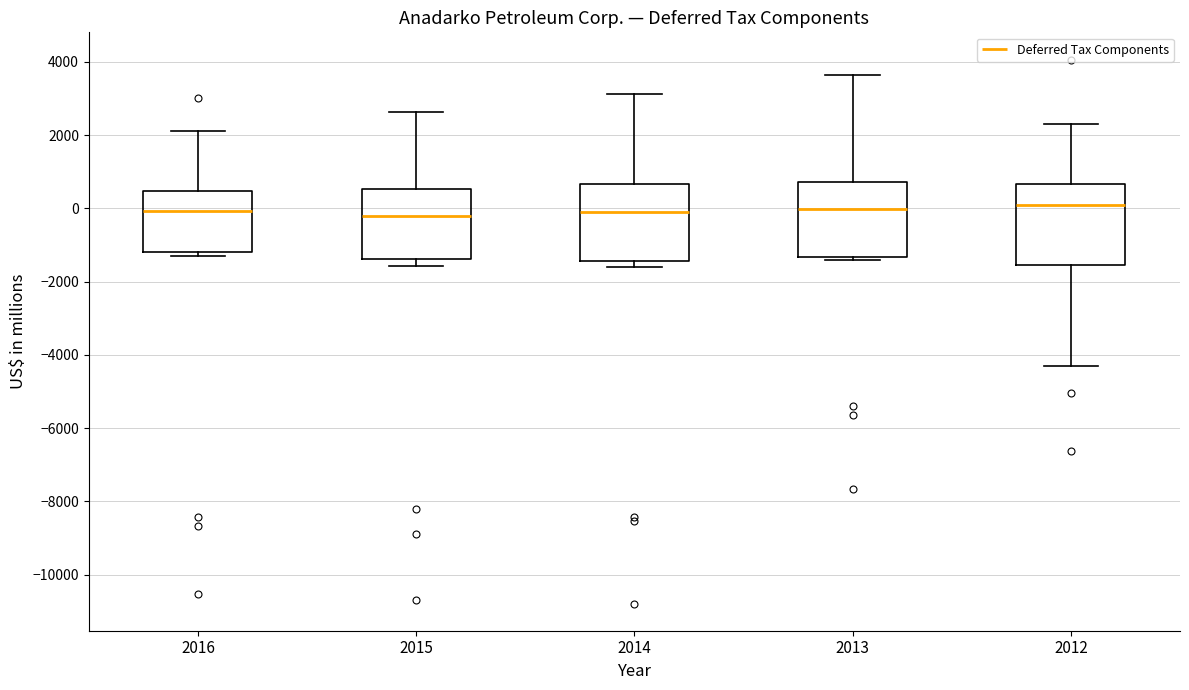

Reading left to right, transcribe this box plot: for each box, give where its median line is, the range the box spans, and where its two whiskers end, as read against the y-axis. The values are not printed on the chart, so give them approximately, as read against the axis.

2016: median 0, box -1200 to 400, whiskers -1200 (just below the box's lower edge) to 2200
2015: median -200, box -1400 to 600, whiskers -1600 to 2600
2014: median 0, box -1400 to 600, whiskers -1600 to 3200
2013: median 0, box -1400 to 800, whiskers -1400 (just below the box's lower edge) to 3600
2012: median 0, box -1600 to 600, whiskers -4400 to 2400